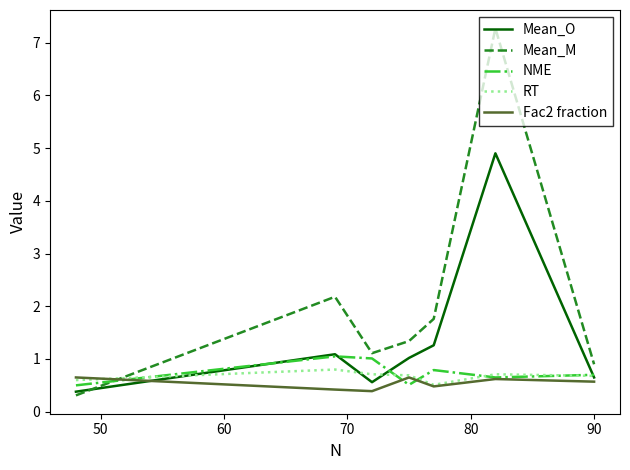

In NME, how many points are higher than both neighbors (excluding endpoints)?

2